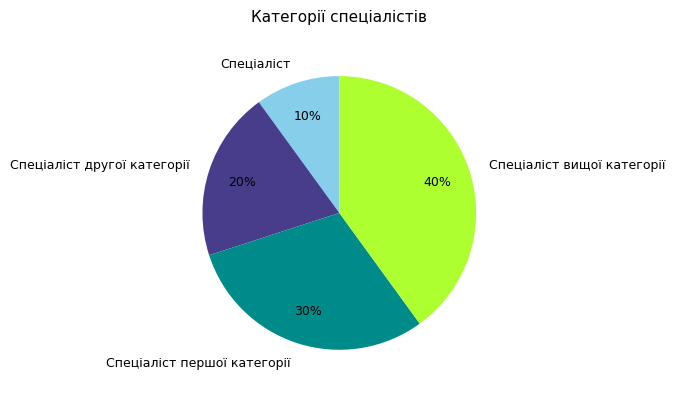

Do Спеціаліст другої категорії and Спеціаліст together represent more than half of the pie?

No